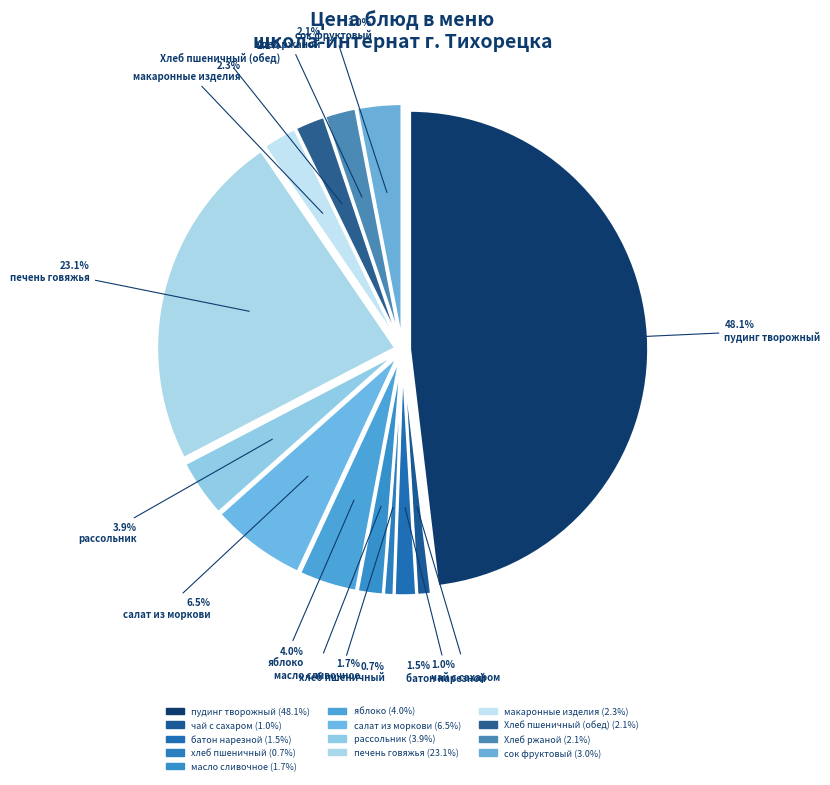

To the nearest percent, what is the difference between the largest and smallest slice percentages?

47%